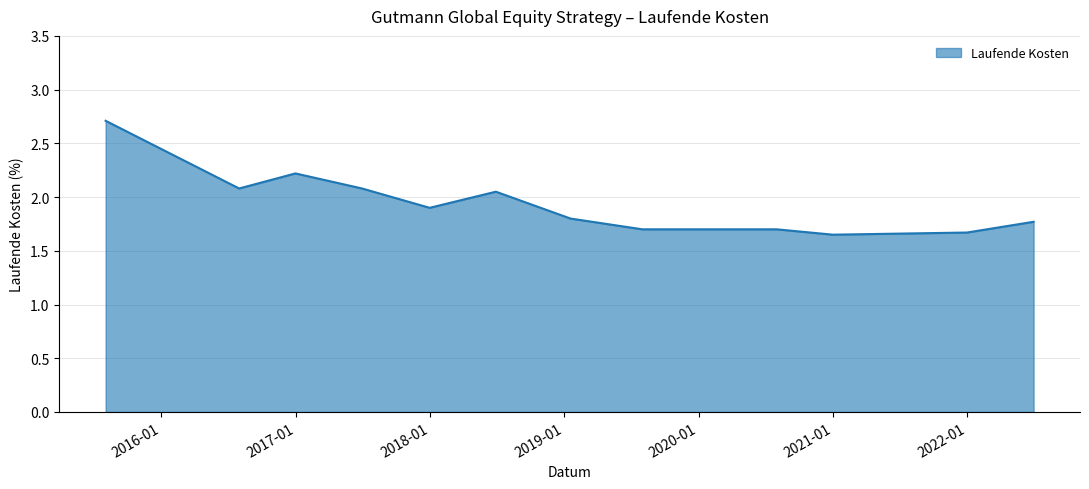

What is the difference between the maximum and minimum values?

1.1